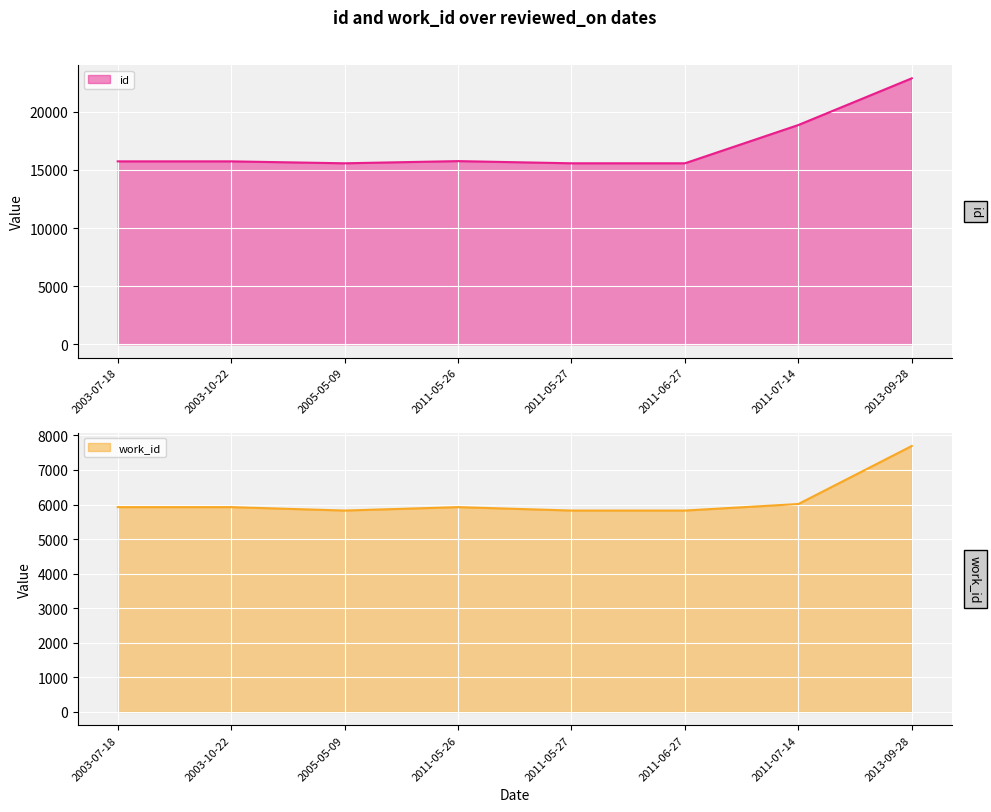

How many data points does each series have?

8